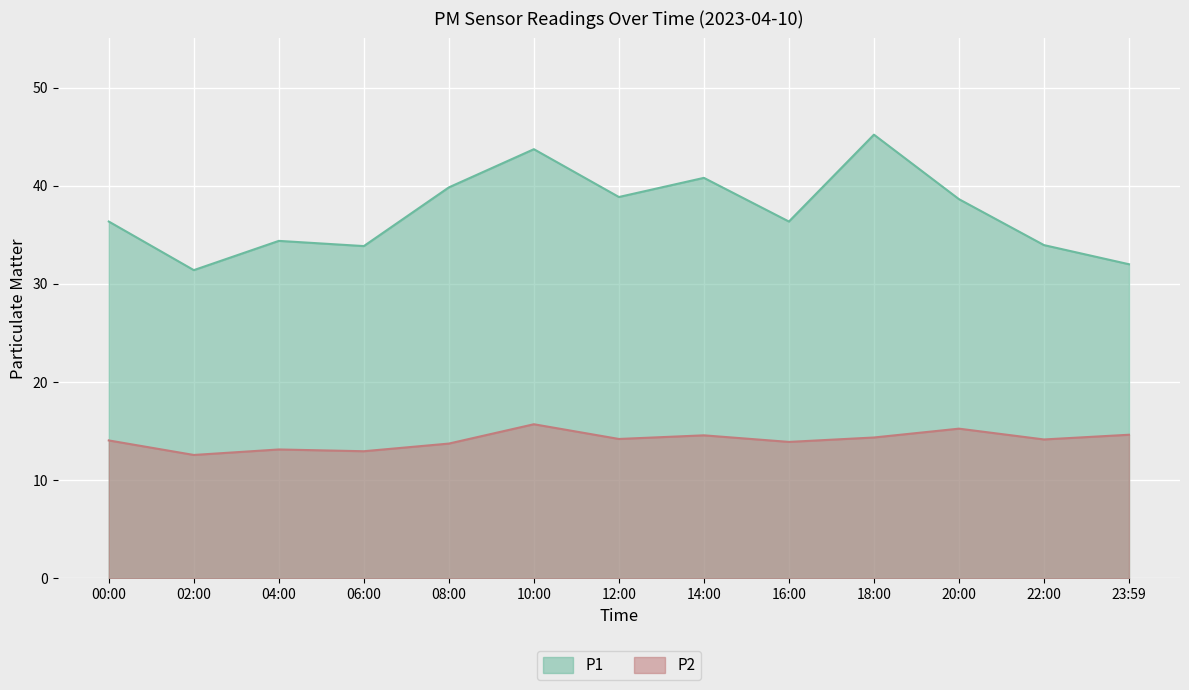

Rank the series at 22:00 from highest to lowest value.

P1, P2